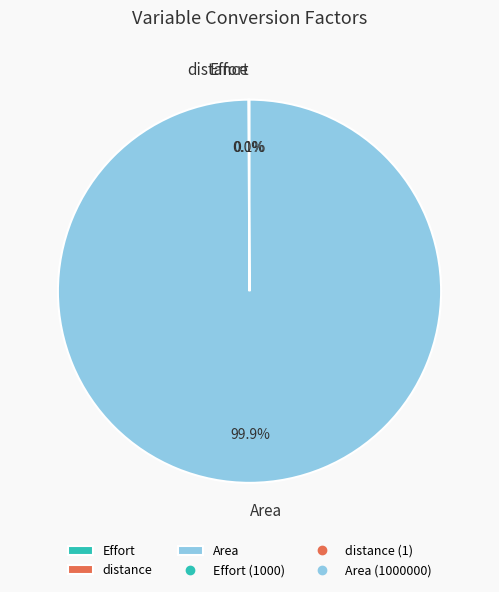

What portion of the pie excludes Area?

0.1%